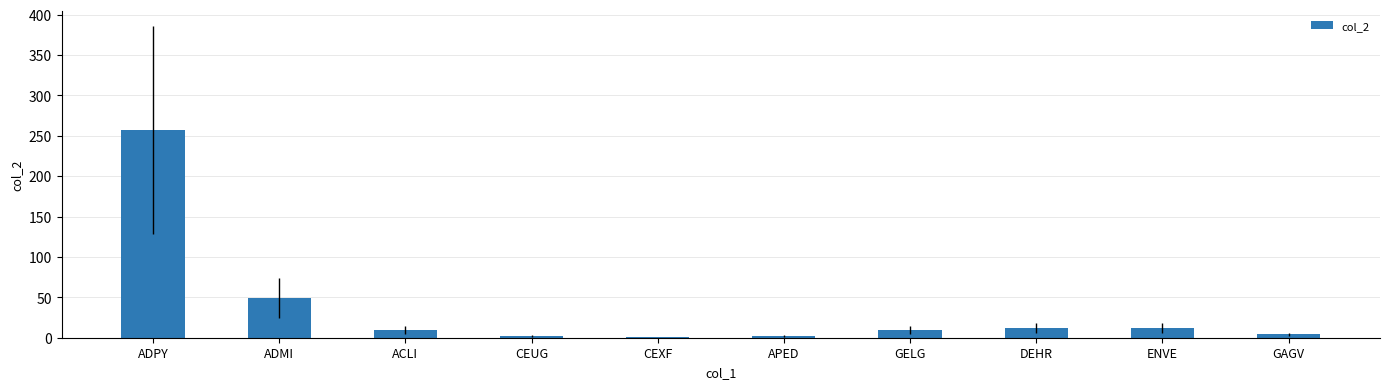

How many distinct data groups are displayed?

1